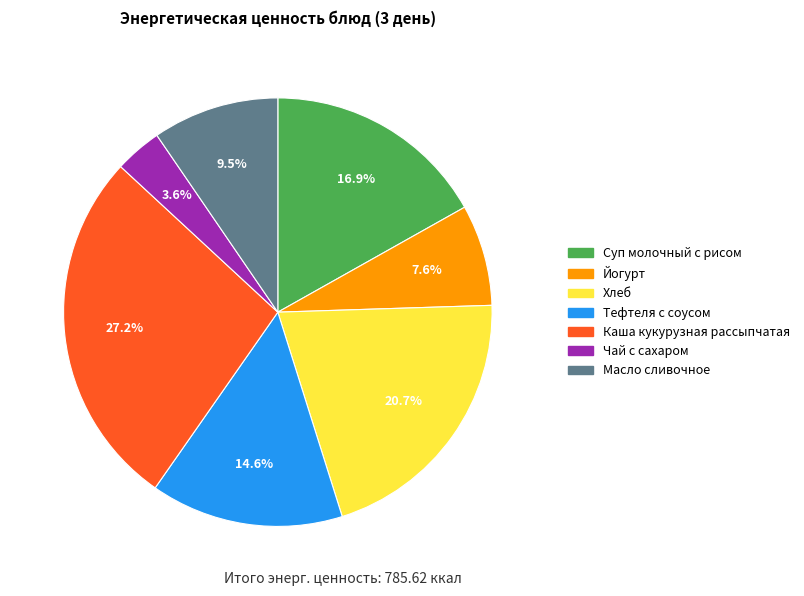

To the nearest percent, what is the difference between the Чай с сахаром and Суп молочный с рисом slice percentages?

13%